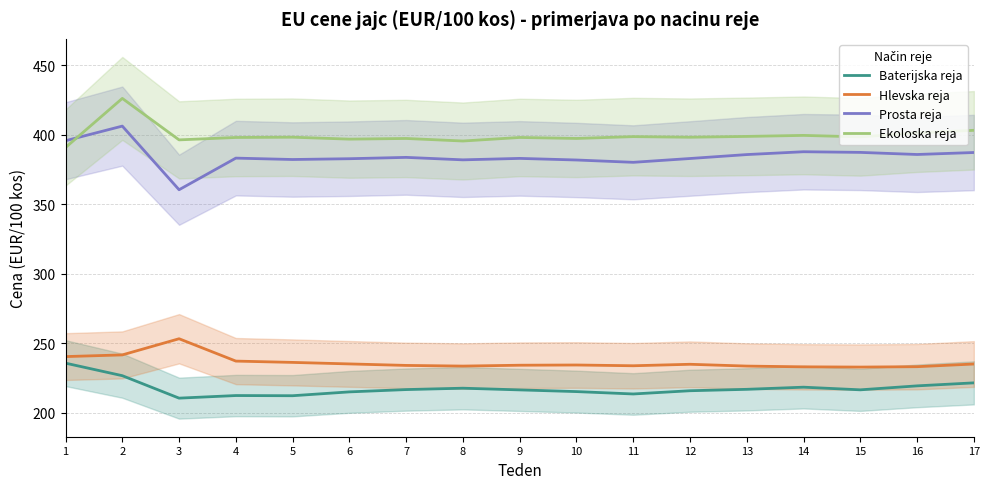

Does the chart have visible grid lines?

Yes